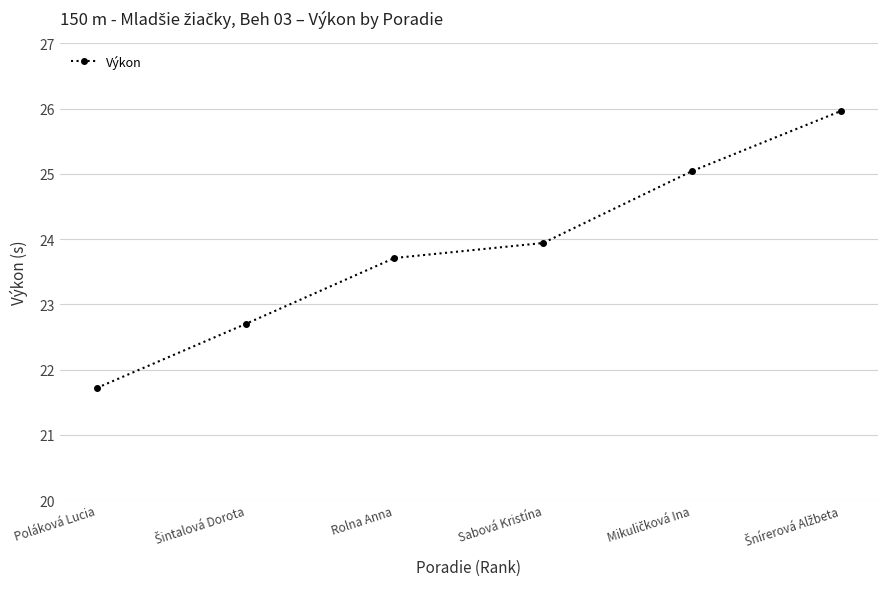

Reading left to right, extract all data points from this chart.

21.7	22.7	23.7	23.9	25.0	26.0